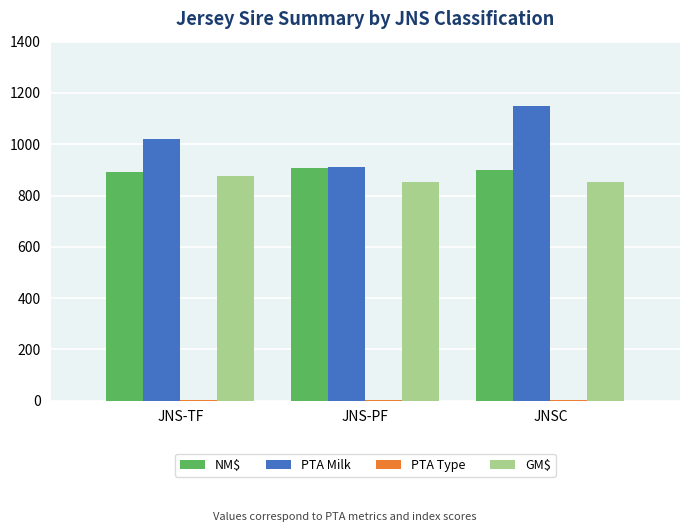

Which category has the highest value in the PTA Milk series?

JNSC